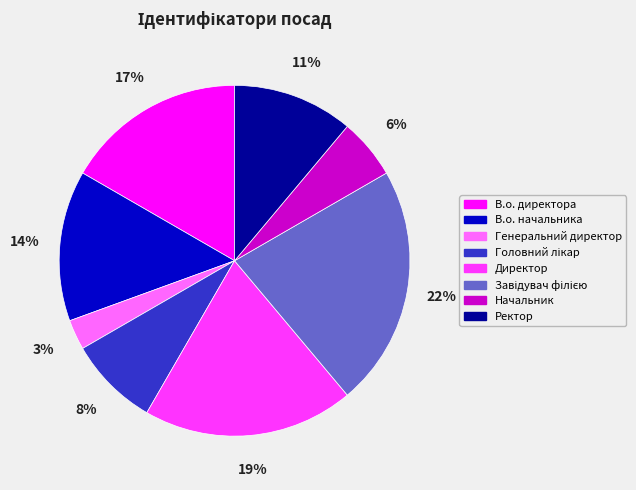

To the nearest percent, what is the average slice percentage?

12%